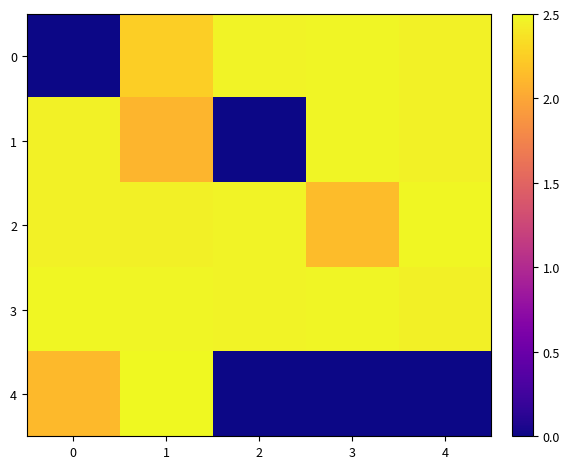

Rank the series by their maximum value, from highest to lowest.

4, 2, 3, 0, 1